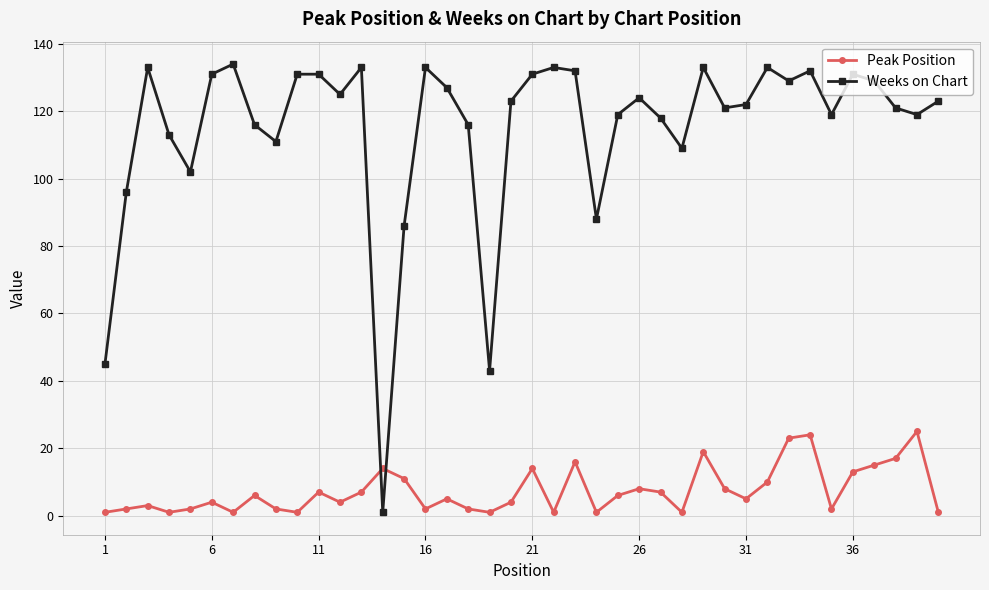

List the series in order of their overall mean, highest first.

Weeks on Chart, Peak Position